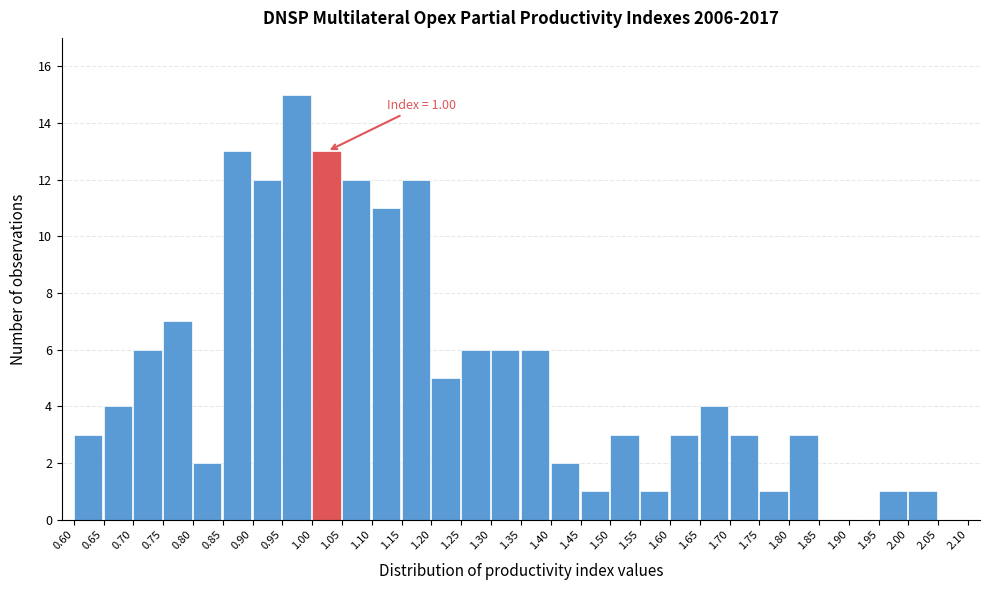

Which range on the x-axis has the tallest bar?

0.95 to 1.00